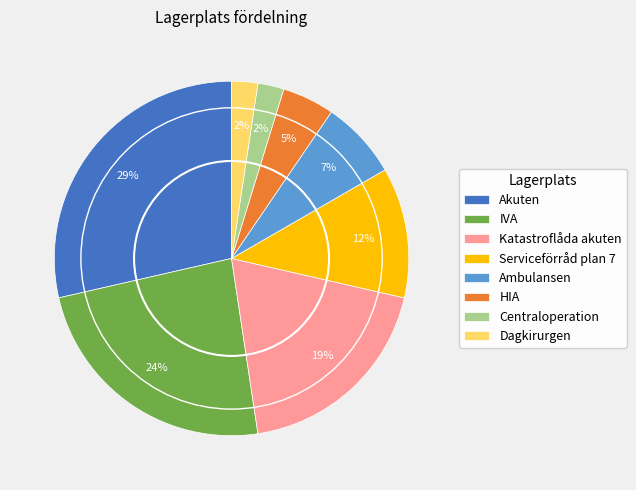

Between Katastroflåda akuten and IVA, which is larger?

IVA